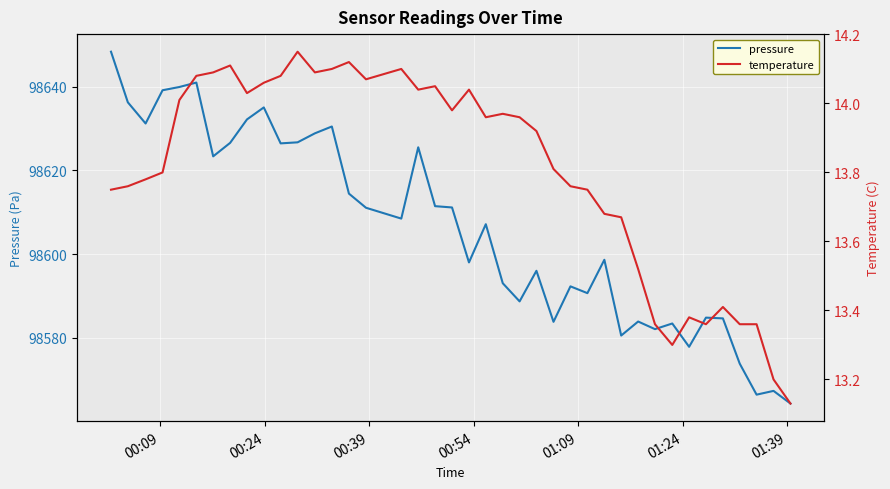

How many interior local peaks does the pressure series have?

12